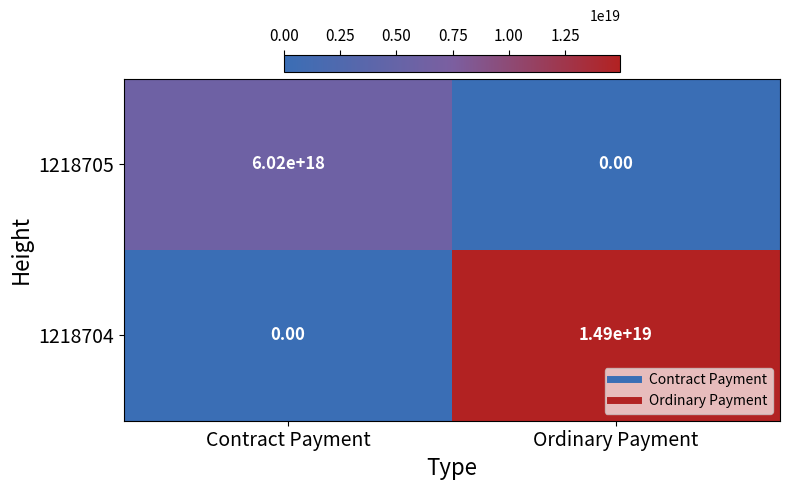

Which series has the largest range (max minus min)?

1218704